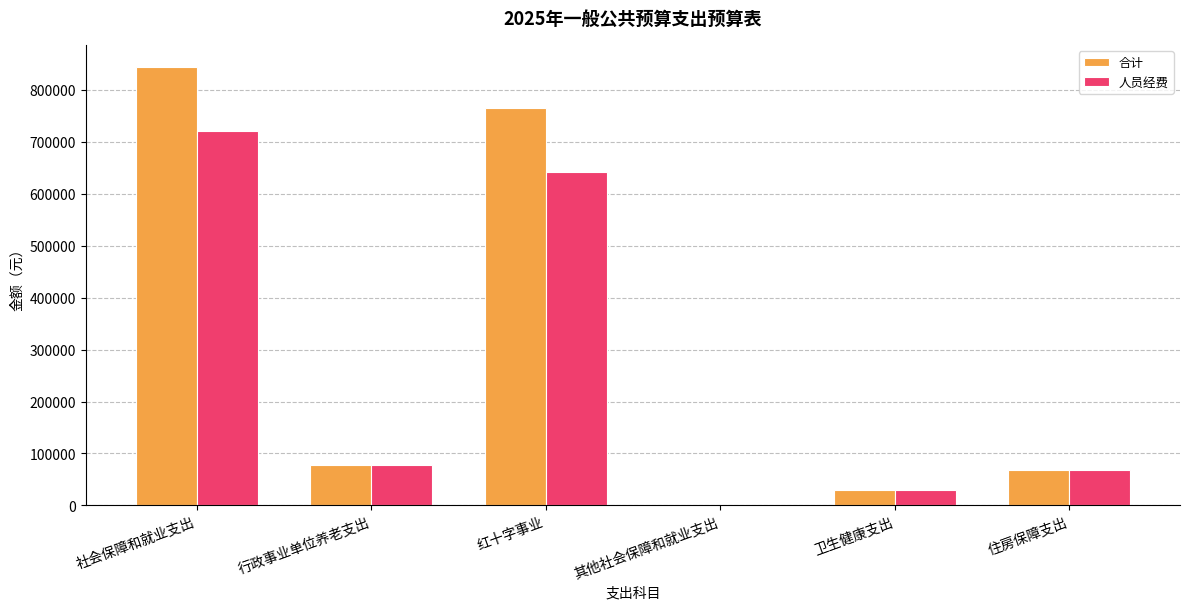

What is the sum of the 合计 values at 住房保障支出 and 行政事业单位养老支出?

145892.3